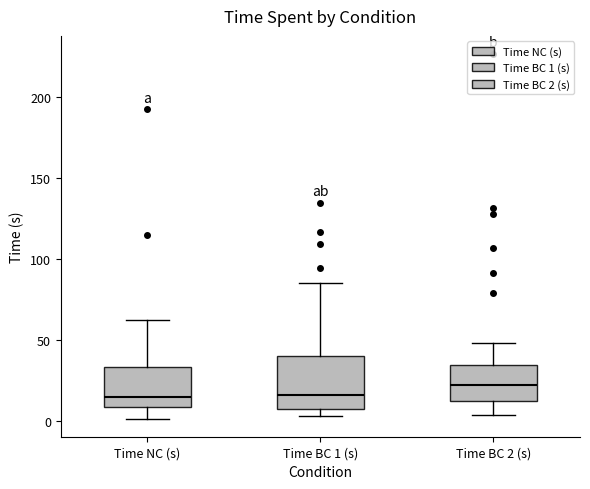

Where does the median line of the box for Time BC 2 (s) sit on the y-axis? The values are not printed on the chart, so give them approximately, as read against the axis.

20